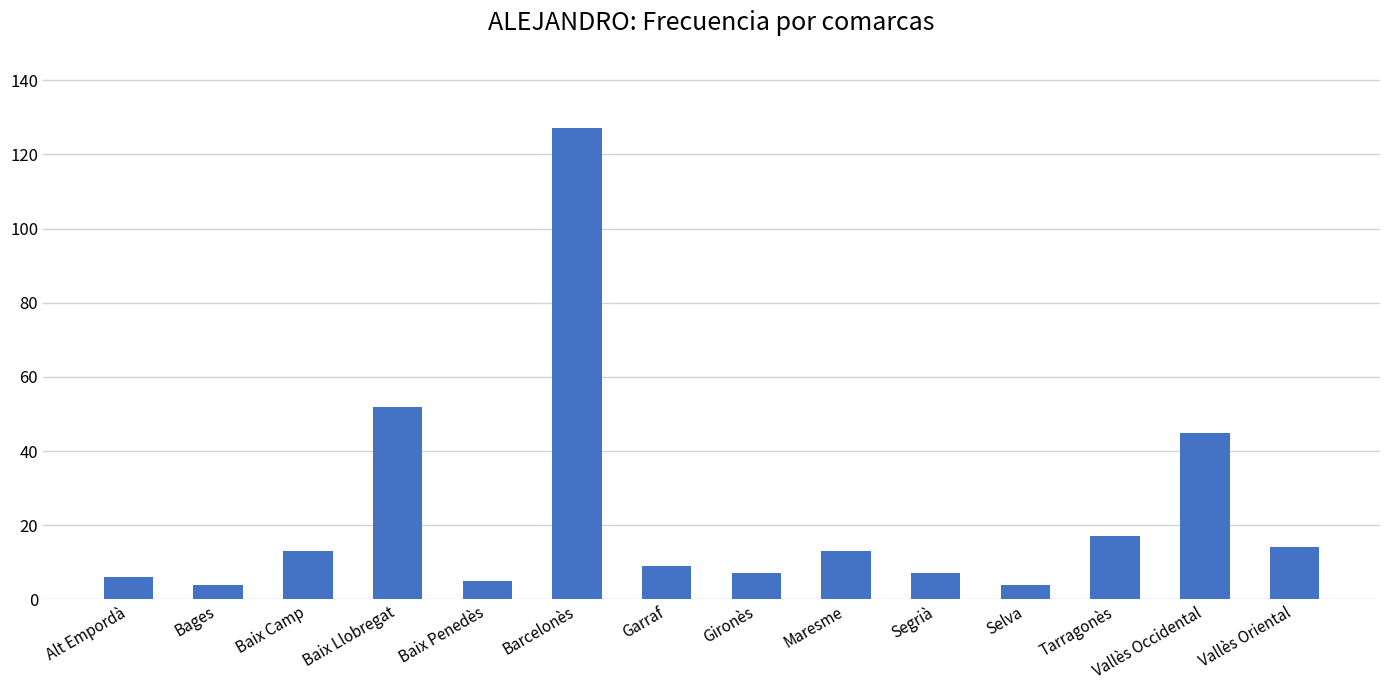

Reading right to left, what are all the values shown in this chart?

14	45	17	4	7	13	7	9	127	5	52	13	4	6